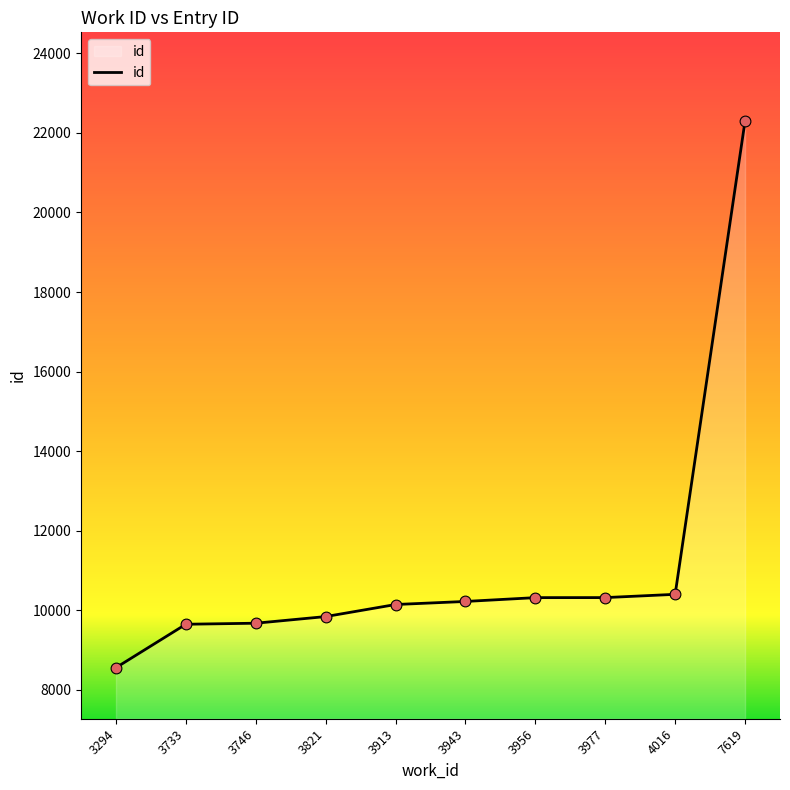

What is the change in value from 3733 to 7619?

+12648